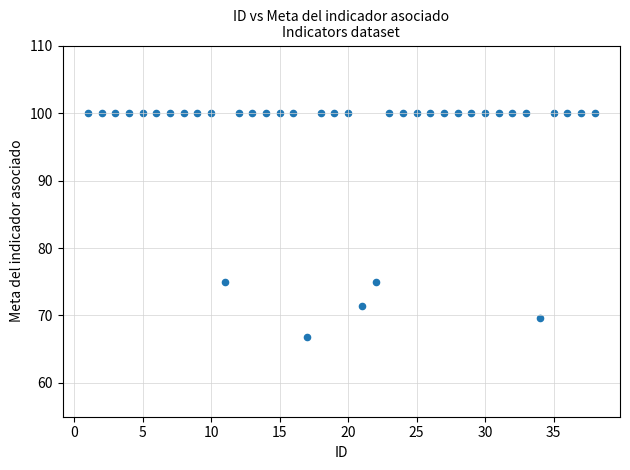

What is the range of X values (max minus min)?

37.0